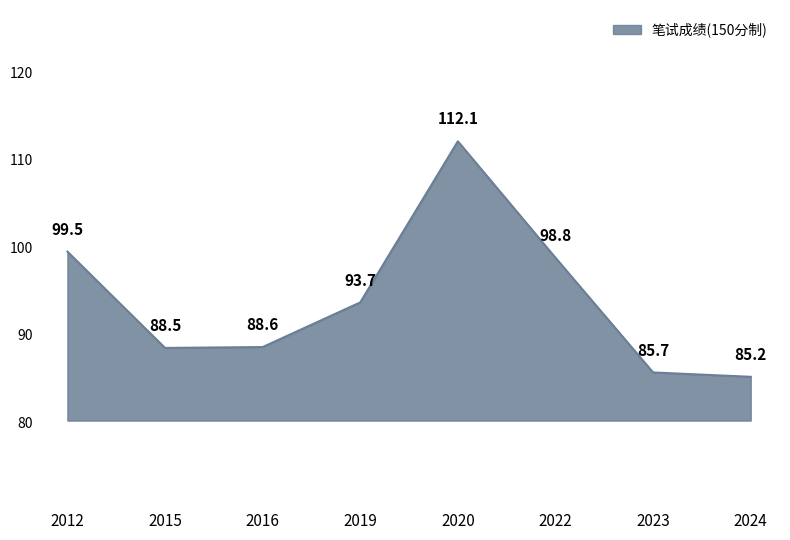

What is the greatest value displayed?

112.1